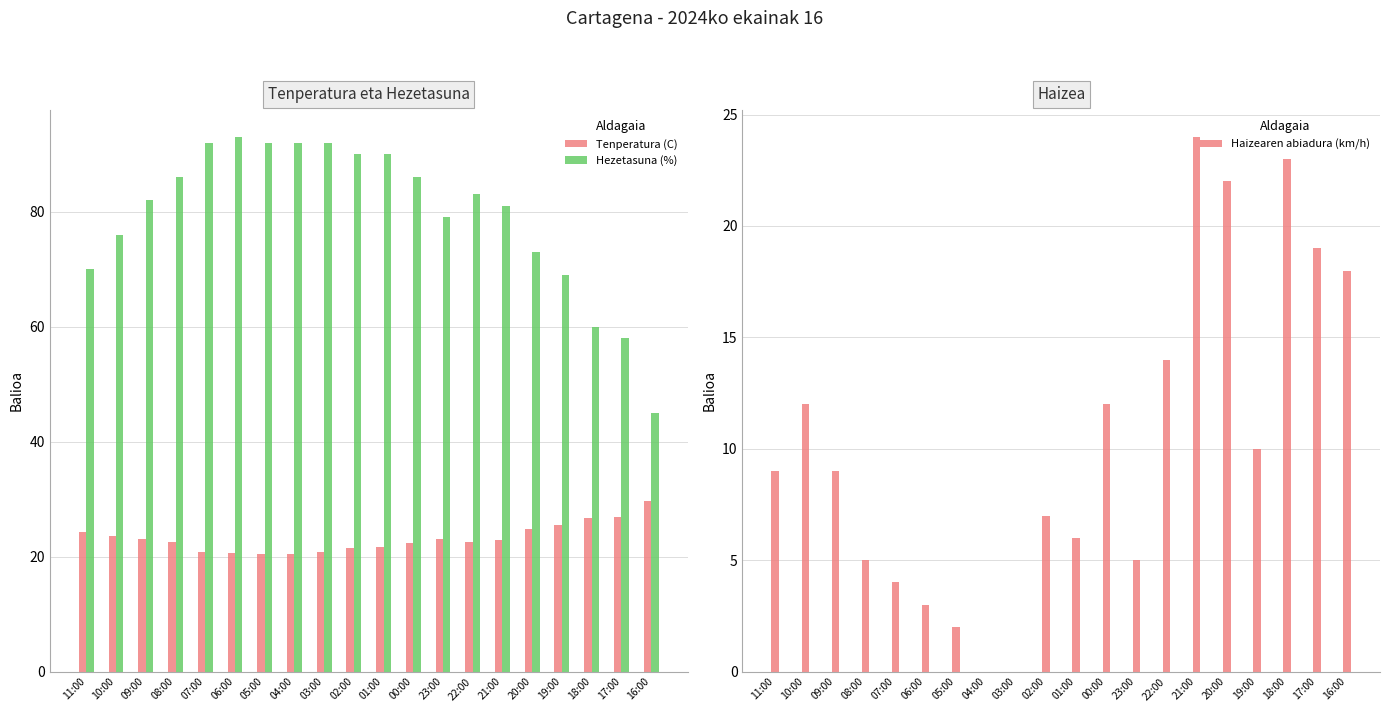

What value does the Haizearen abiadura (km/h) series have at 07:00?

4